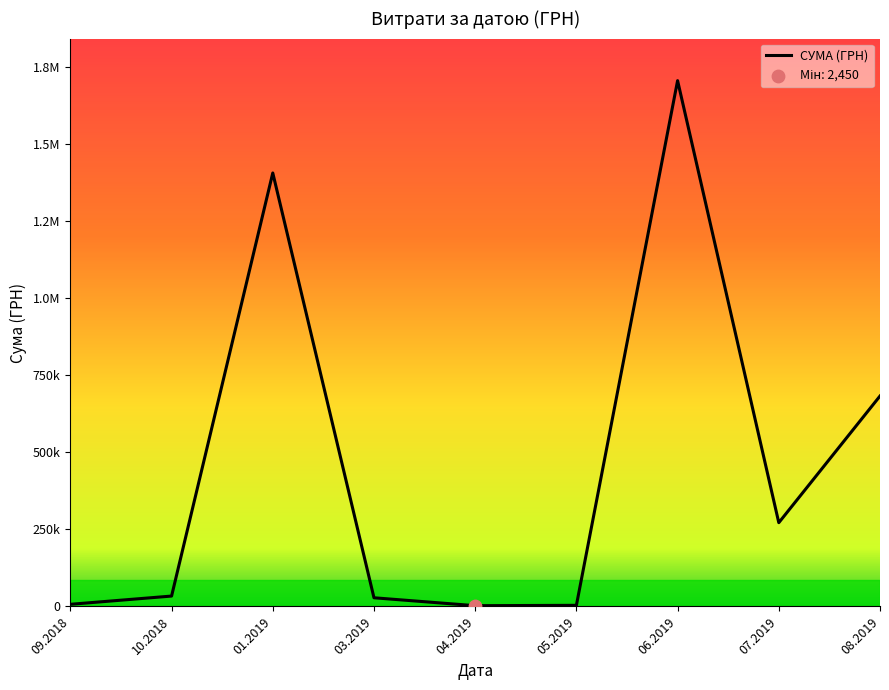

What is the ratio of the value at 03.2019 to the value at 10.2018?

0.8